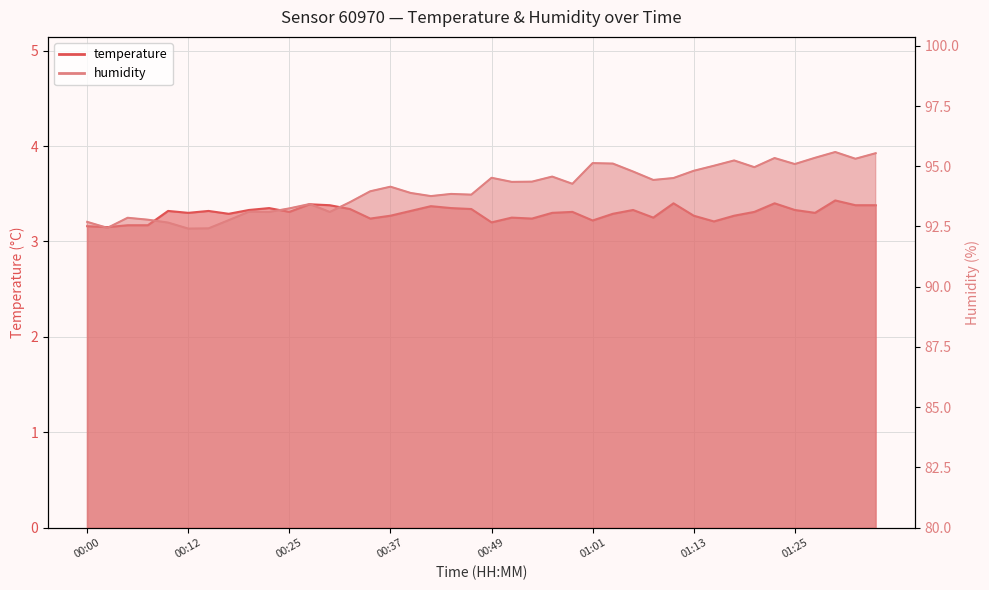

At which category is the sum across all series the highest?

01:30